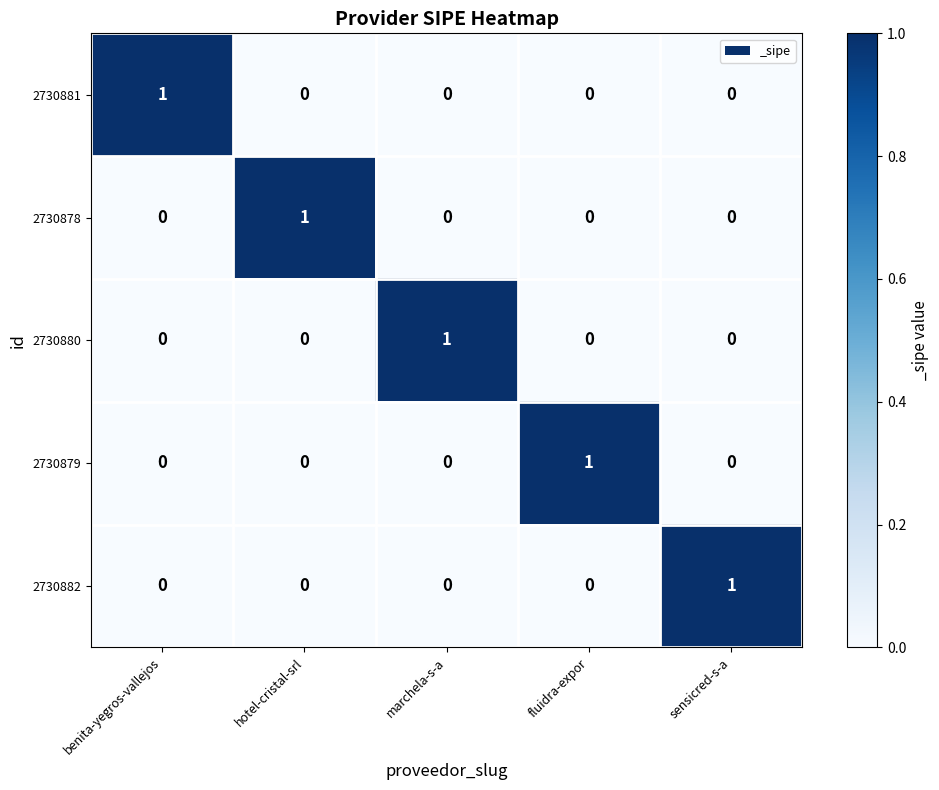

The value of 2730881 at marchela-s-a is -1. True or false?

False